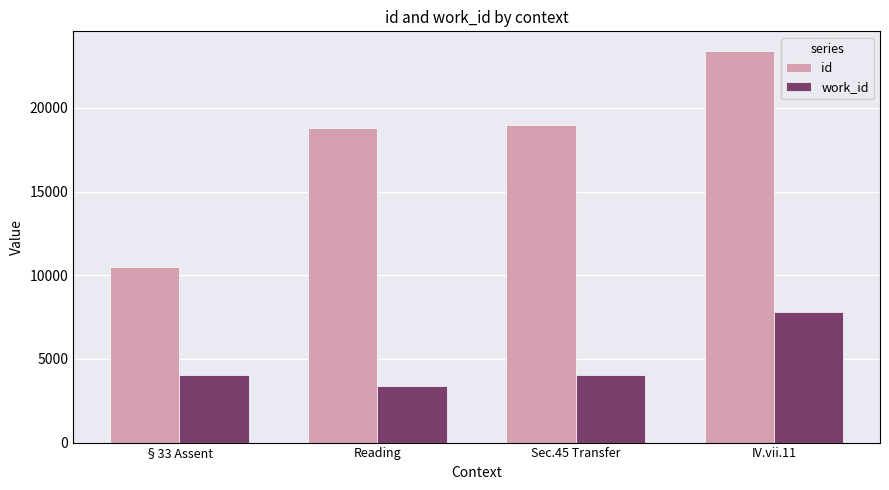

At which label does work_id reach its peak?

IV.vii.11